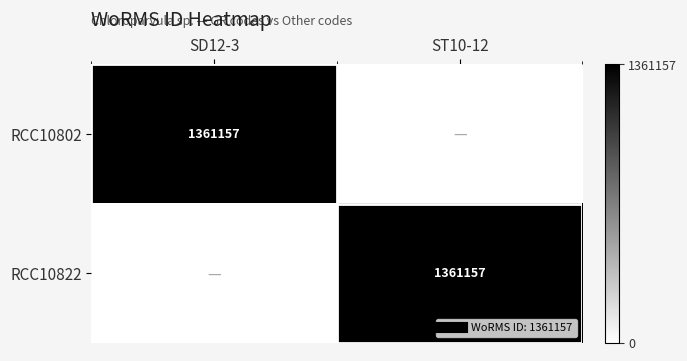

True or false: RCC10822 has a value of 325392 at ST10-12.

False